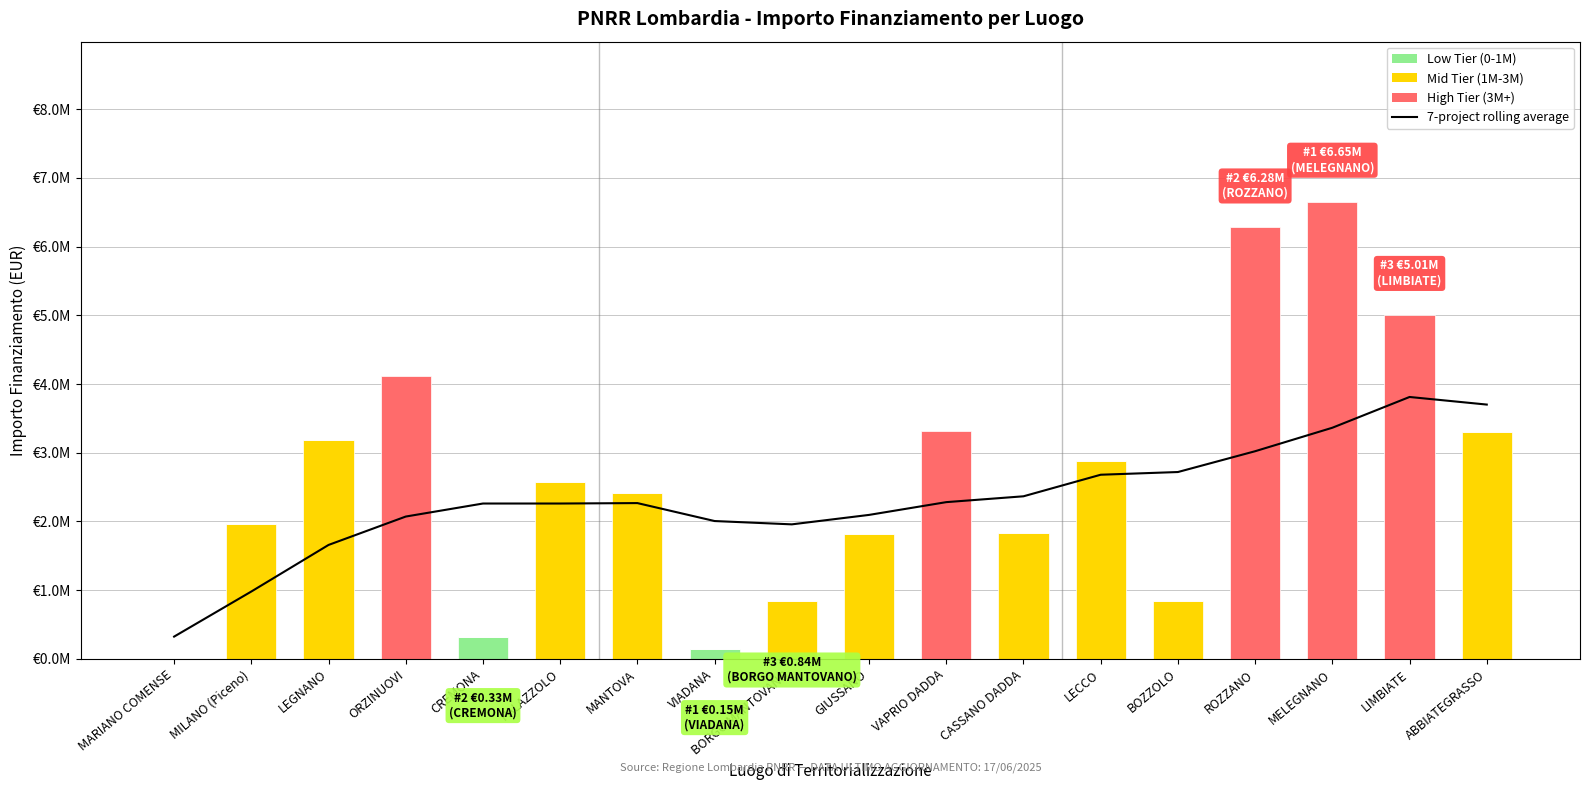

True or false: High Tier (3M+) has a value of 3310564.0 at VAPRIO DADDA.

True